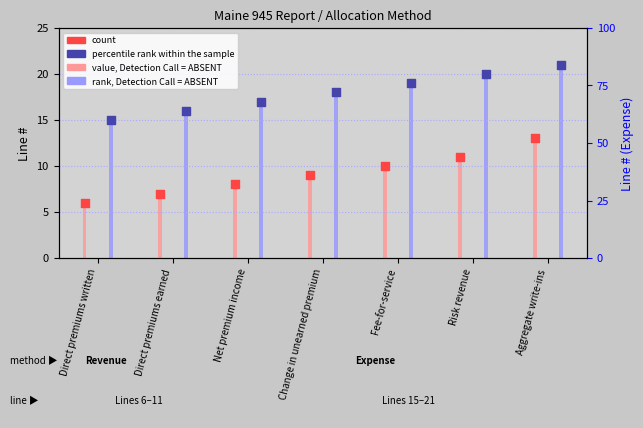

At how many categories does at least one series exceed 13?

7